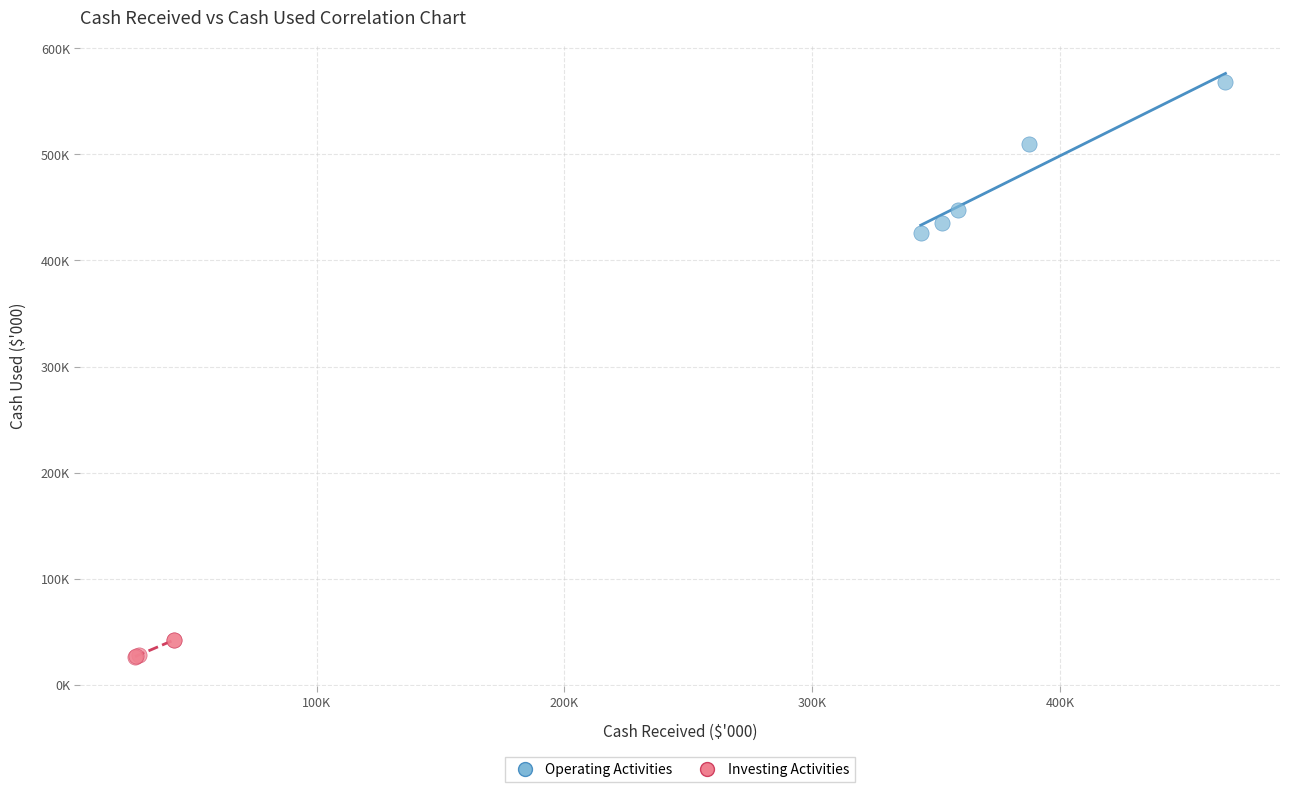

What are all the series names shown in the legend?

Operating Activities, Investing Activities